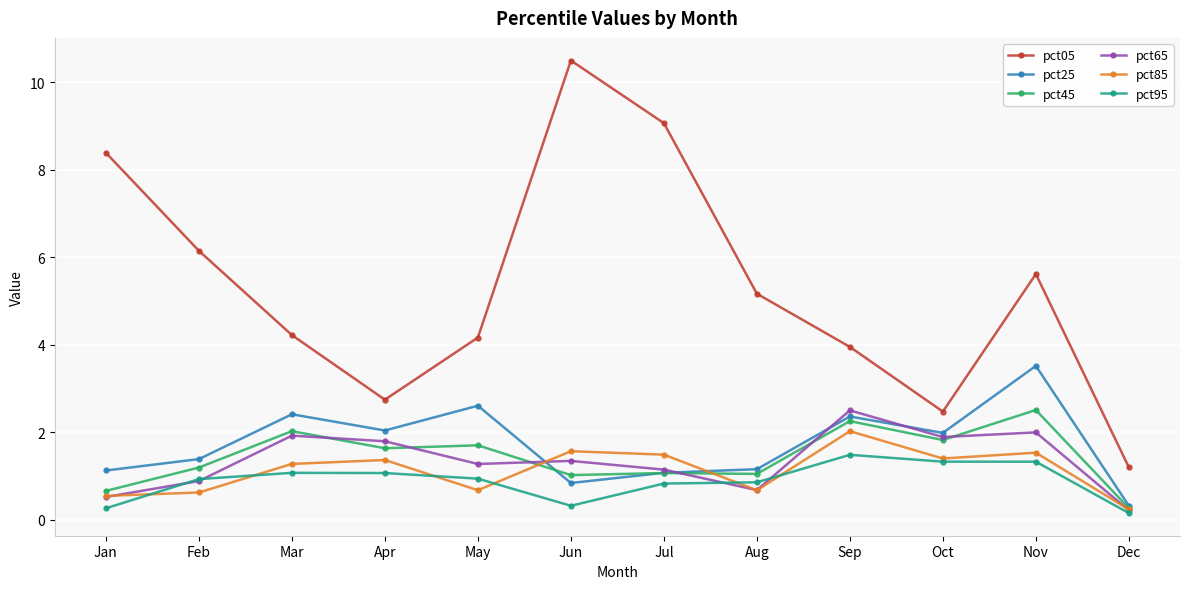

Count the pct85 values in the range 0 to 1.

5